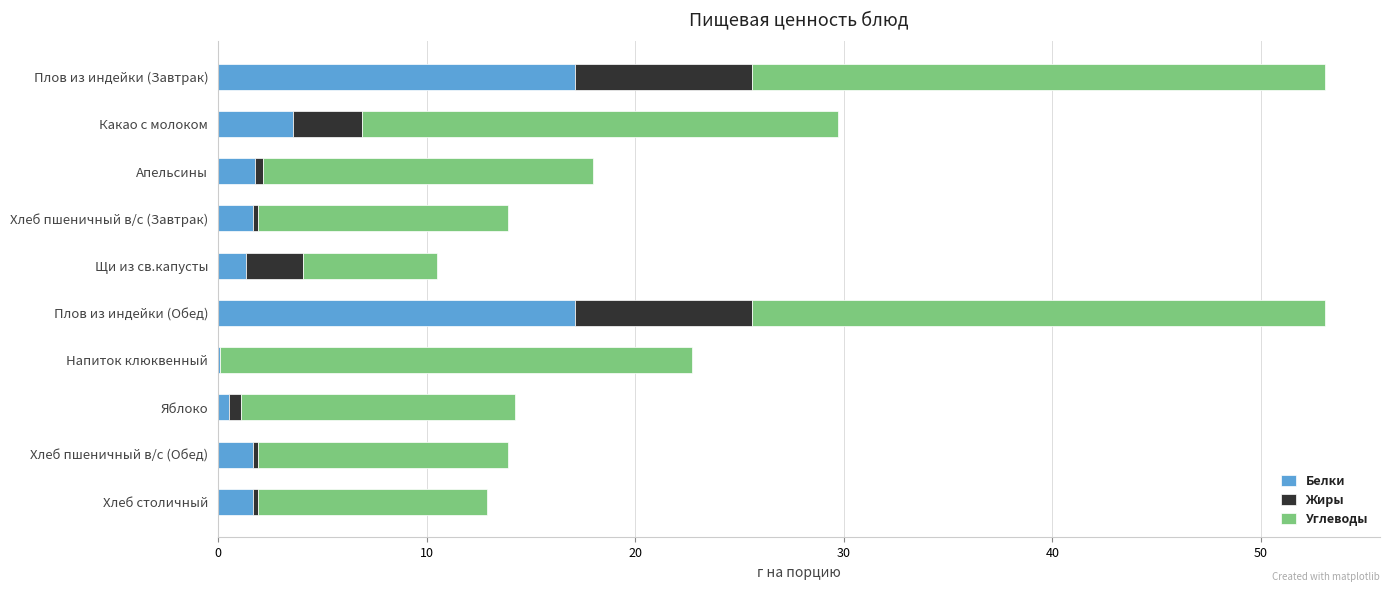

The value of Белки at Щи из св.капусты is 1.4. True or false?

True